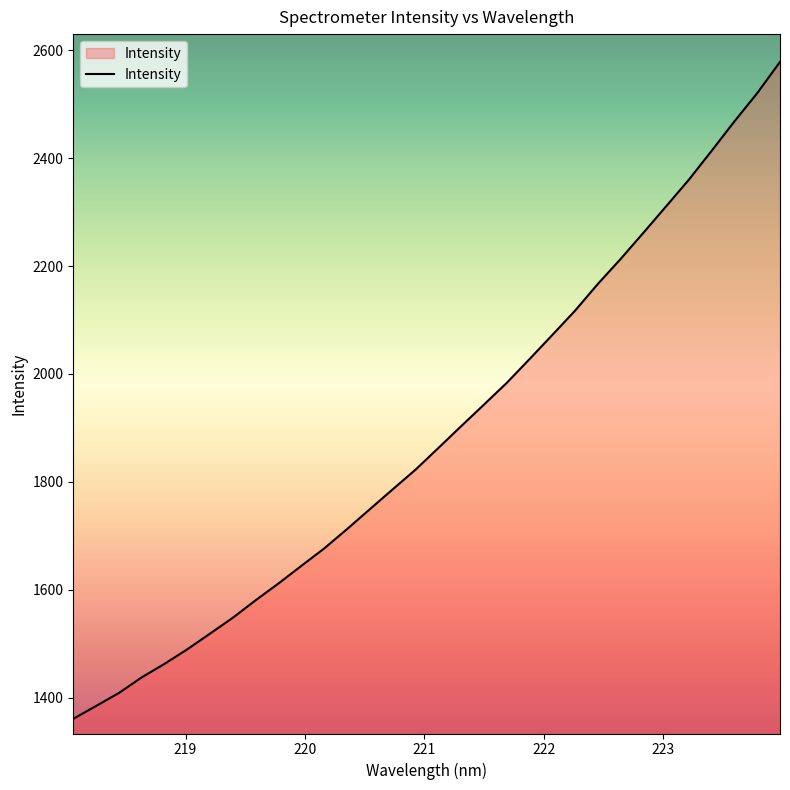

What is the maximum value shown in the chart?

2578.5